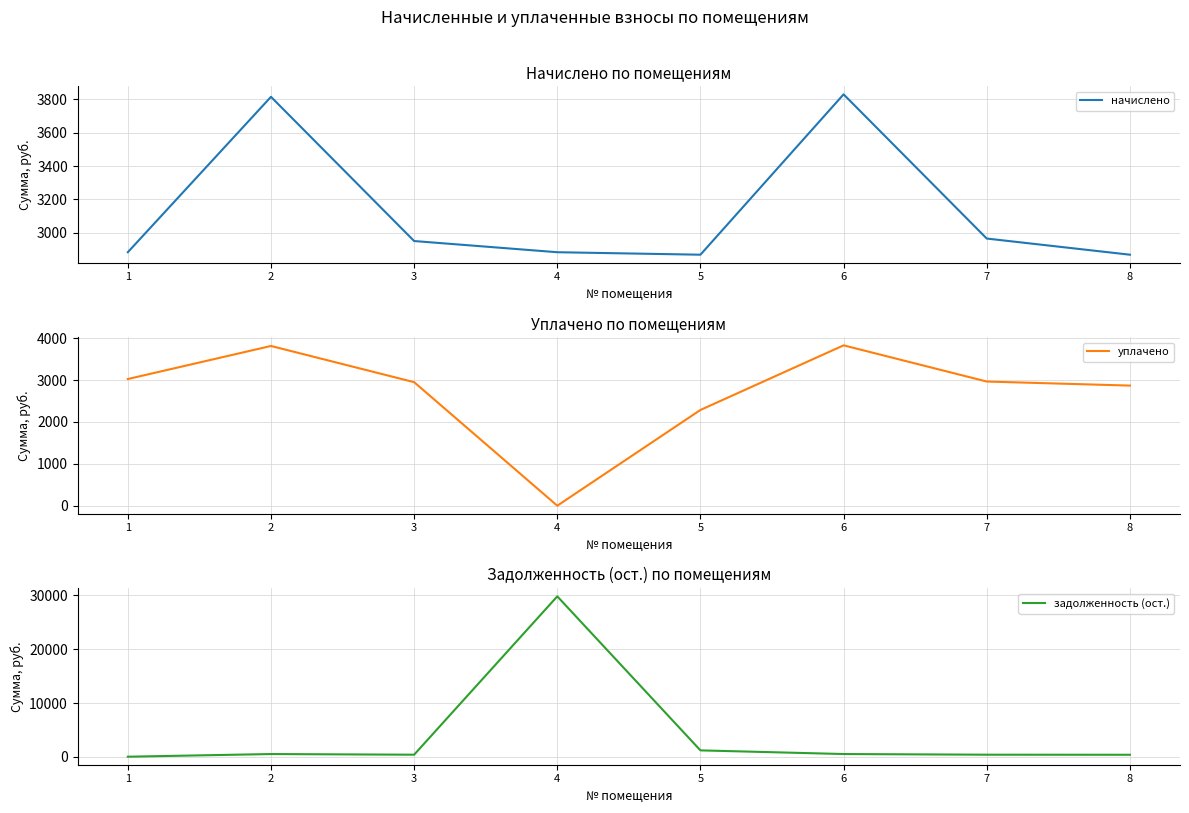

How many distinct data groups are displayed?

3